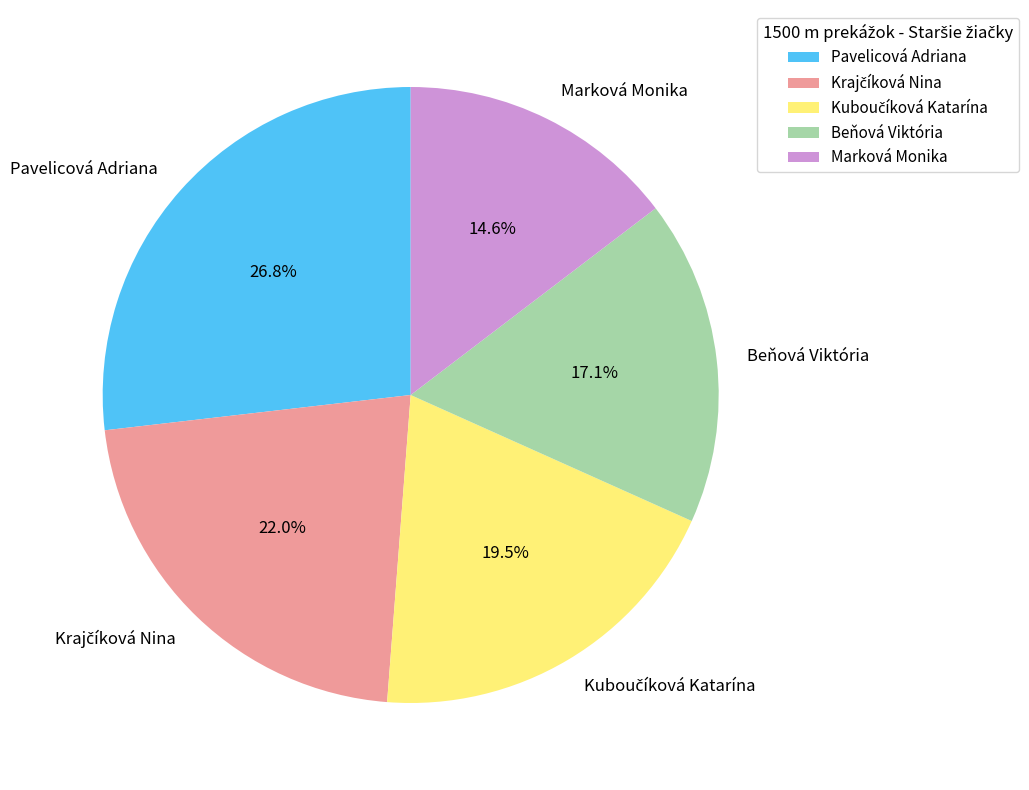

Which has a higher value, Beňová Viktória or Marková Monika?

Beňová Viktória